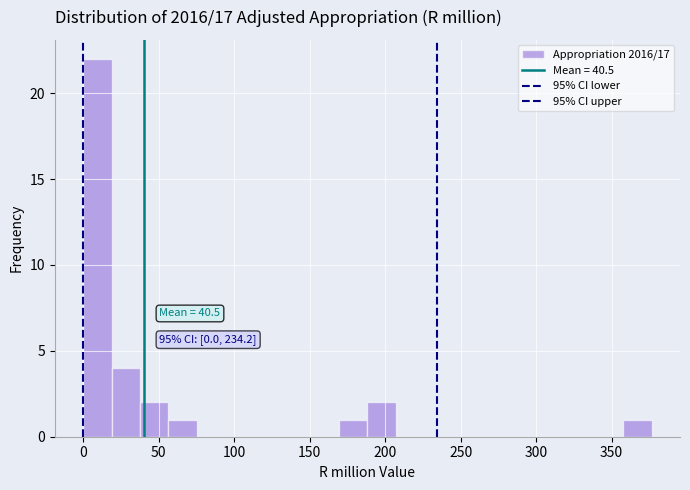

Around what value on the x-axis is the tallest bar? Give the approximate position of its centre, as read against the axis.

10